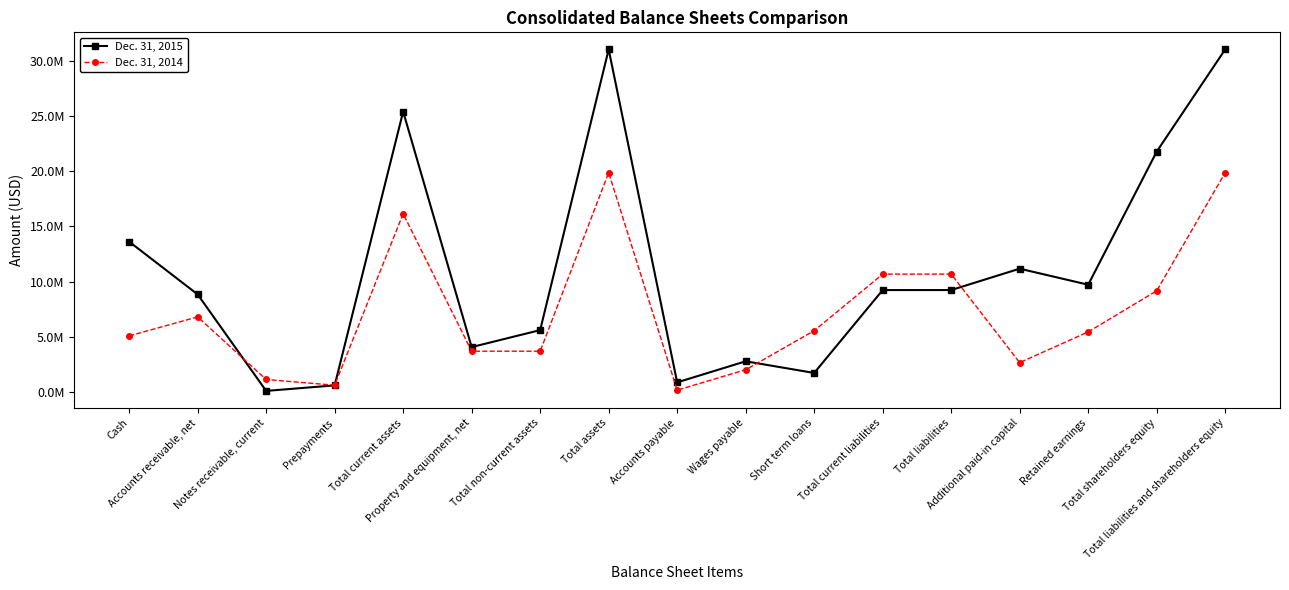

What is the value of the Dec. 31, 2014 point at the 4th from the left?

639861